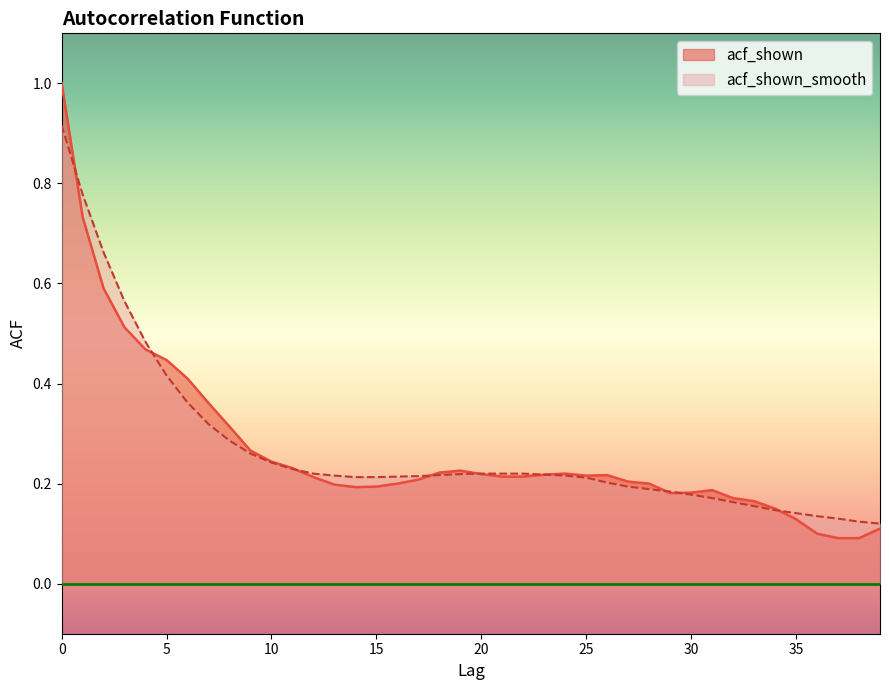

Reading left to right, extract all data points from this chart.

acf_shown: 1.0	0.7	0.6	0.5	0.5	0.4	0.4	0.4	0.3	0.3	0.2	0.2	0.2	0.2	0.2	0.2	0.2	0.2	0.2	0.2	0.2	0.2	0.2	0.2	0.2	0.2	0.2	0.2	0.2	0.2	0.2	0.2	0.2	0.2	0.1	0.1	0.1	0.1	0.1	0.1
acf_shown_smooth: 0.9	0.8	0.7	0.6	0.5	0.4	0.4	0.3	0.3	0.3	0.2	0.2	0.2	0.2	0.2	0.2	0.2	0.2	0.2	0.2	0.2	0.2	0.2	0.2	0.2	0.2	0.2	0.2	0.2	0.2	0.2	0.2	0.2	0.2	0.1	0.1	0.1	0.1	0.1	0.1